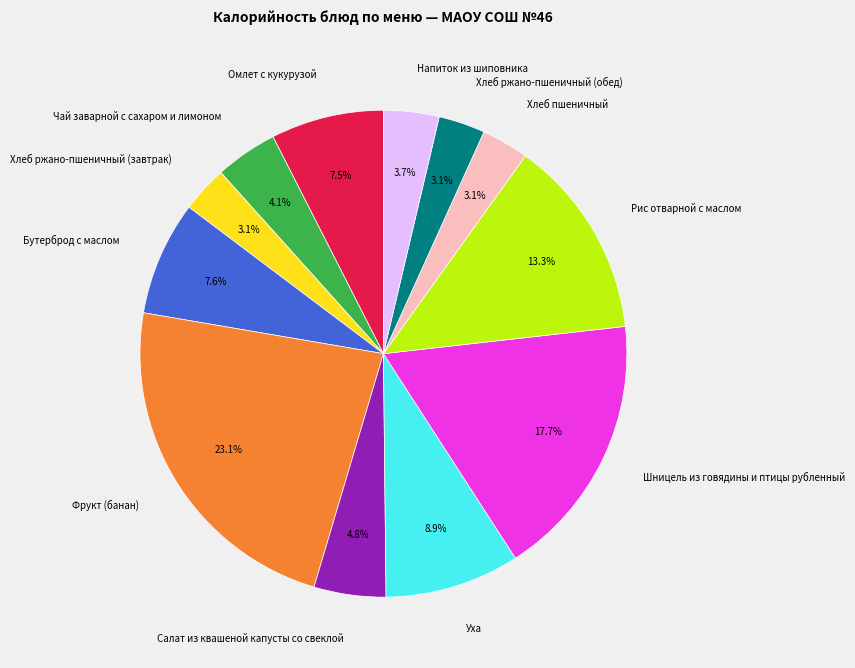

To the nearest percent, what portion does Чай заварной с сахаром и лимоном represent?

4%